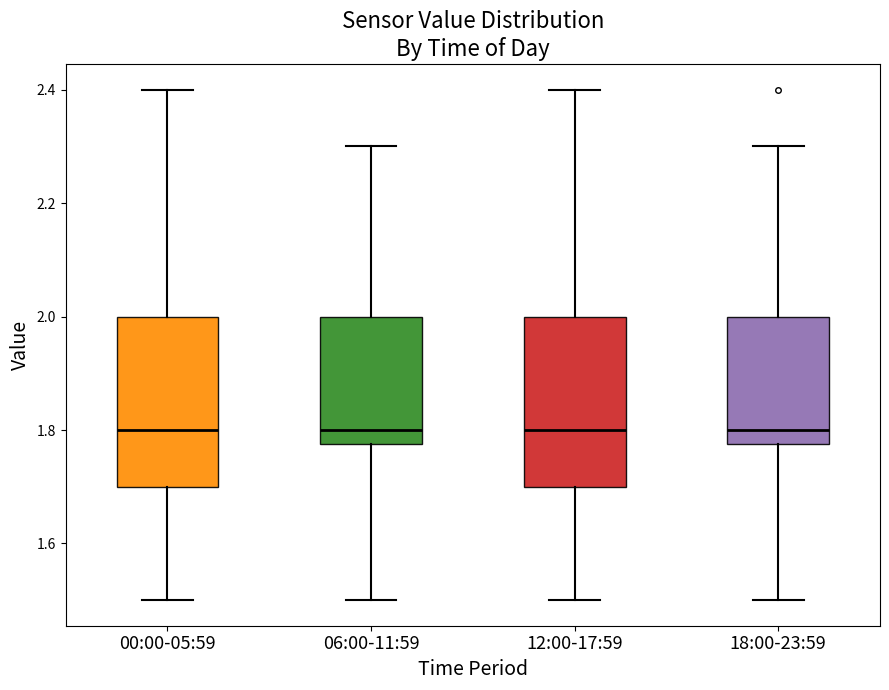

Reading left to right, read every box against the y-axis: the position of its median line, the range the box covers, and the ends of its whiskers. The values are not printed on the chart, so give them approximately, as read against the axis.

00:00-05:59: median 1.80, box 1.70 to 2.00, whiskers 1.50 to 2.40
06:00-11:59: median 1.80, box 1.78 to 2.00, whiskers 1.50 to 2.30
12:00-17:59: median 1.80, box 1.70 to 2.00, whiskers 1.50 to 2.40
18:00-23:59: median 1.80, box 1.78 to 2.00, whiskers 1.50 to 2.30